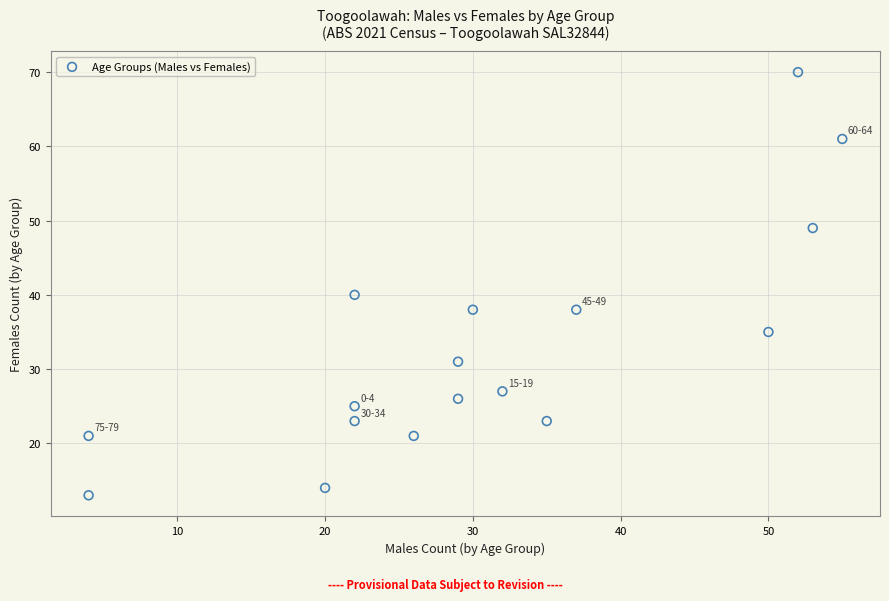

What Y value in the scatter plot is closest to 41?

40